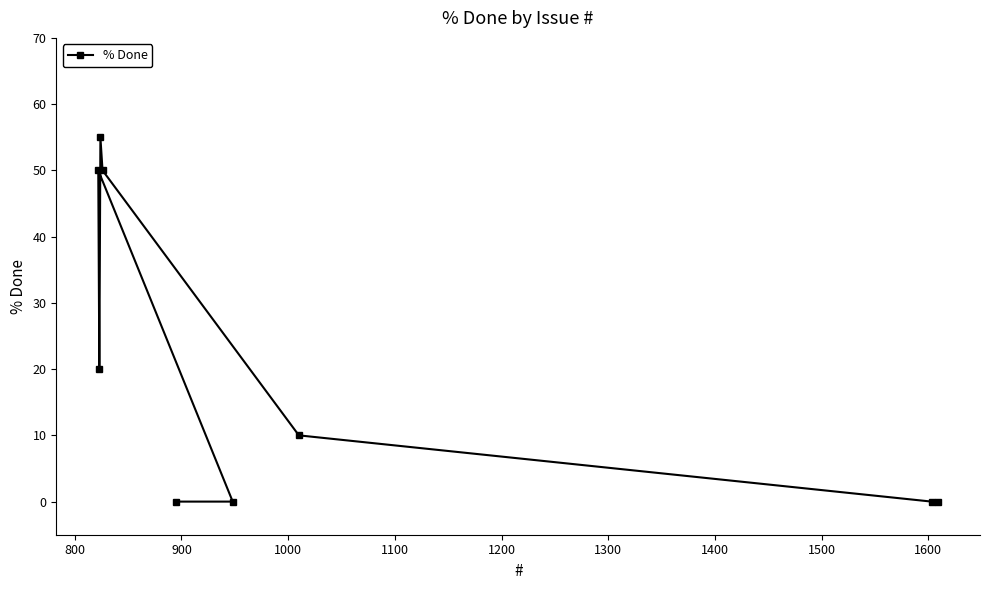

What is the average value?

21